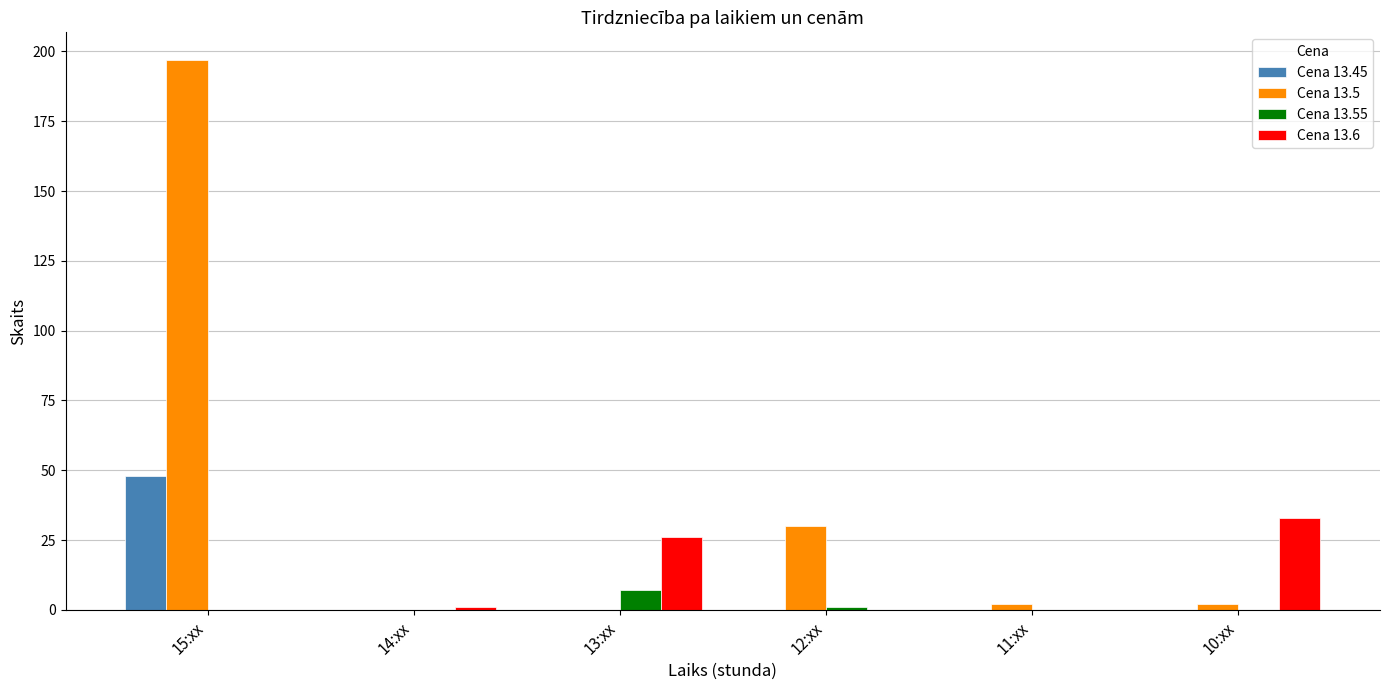

How many distinct data groups are displayed?

4